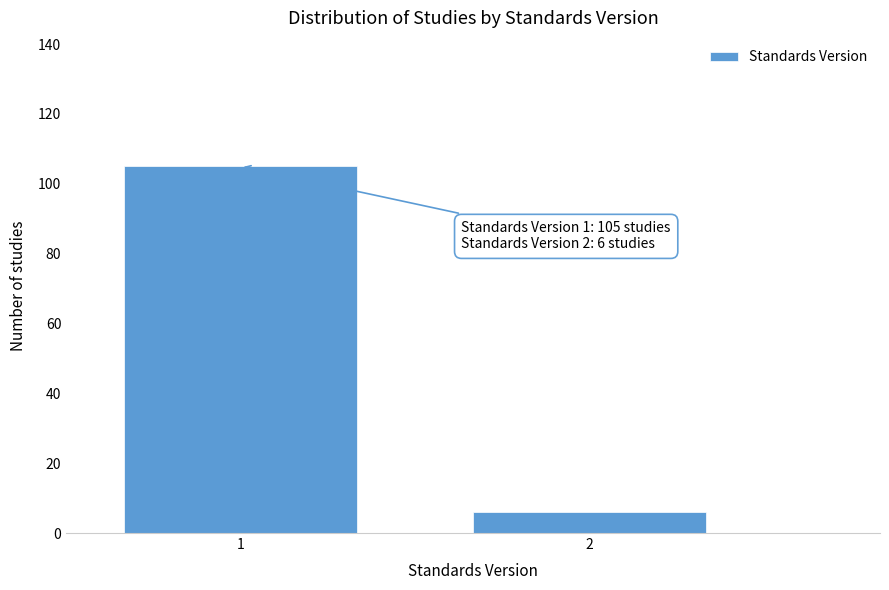

Reading left to right, extract all data points from this chart.

105	6